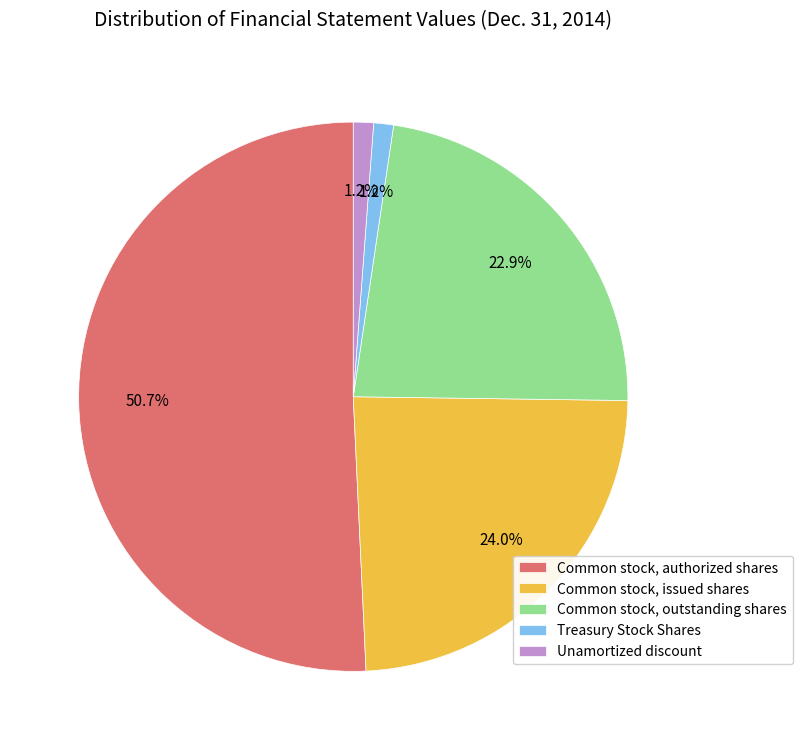

Approximately how many times larger is the value at Common stock, authorized shares compared to Common stock, issued shares?

2.1